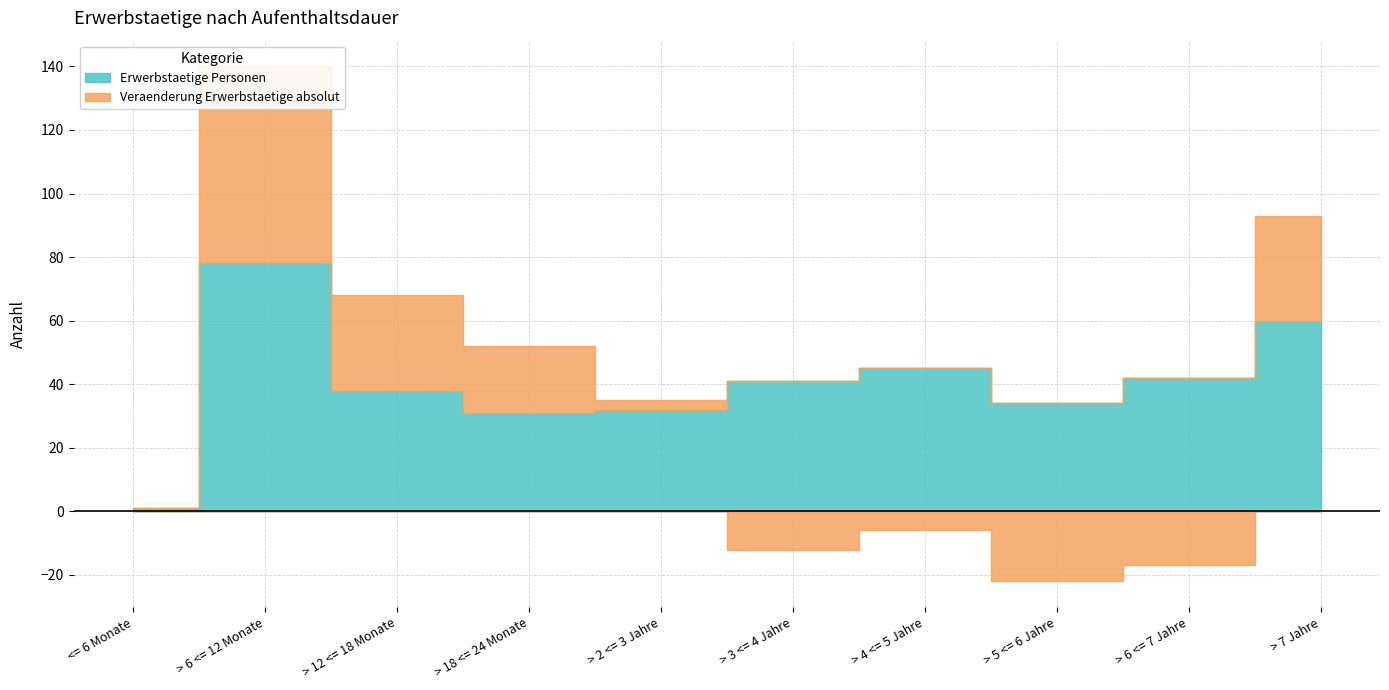

What is the maximum value for Veraenderung Erwerbstaetige absolut?

62